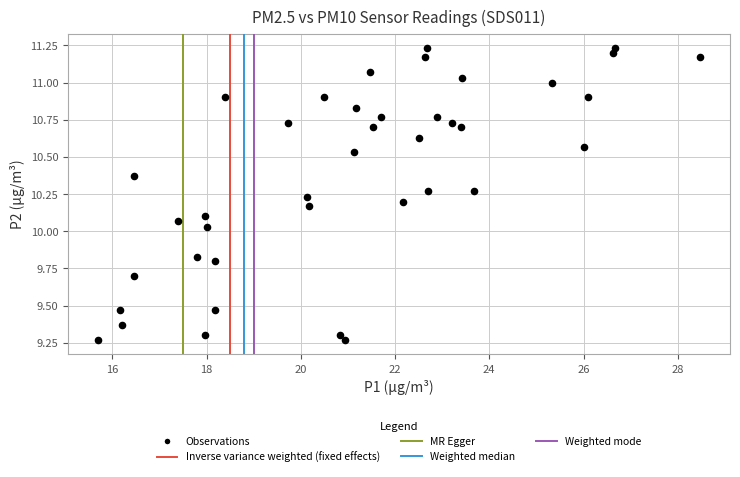

What is the range of X values (max minus min)?

12.8